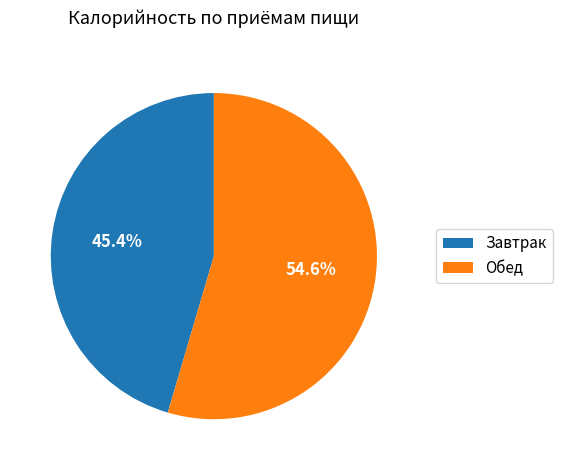

Between Обед and Завтрак, which is larger?

Обед